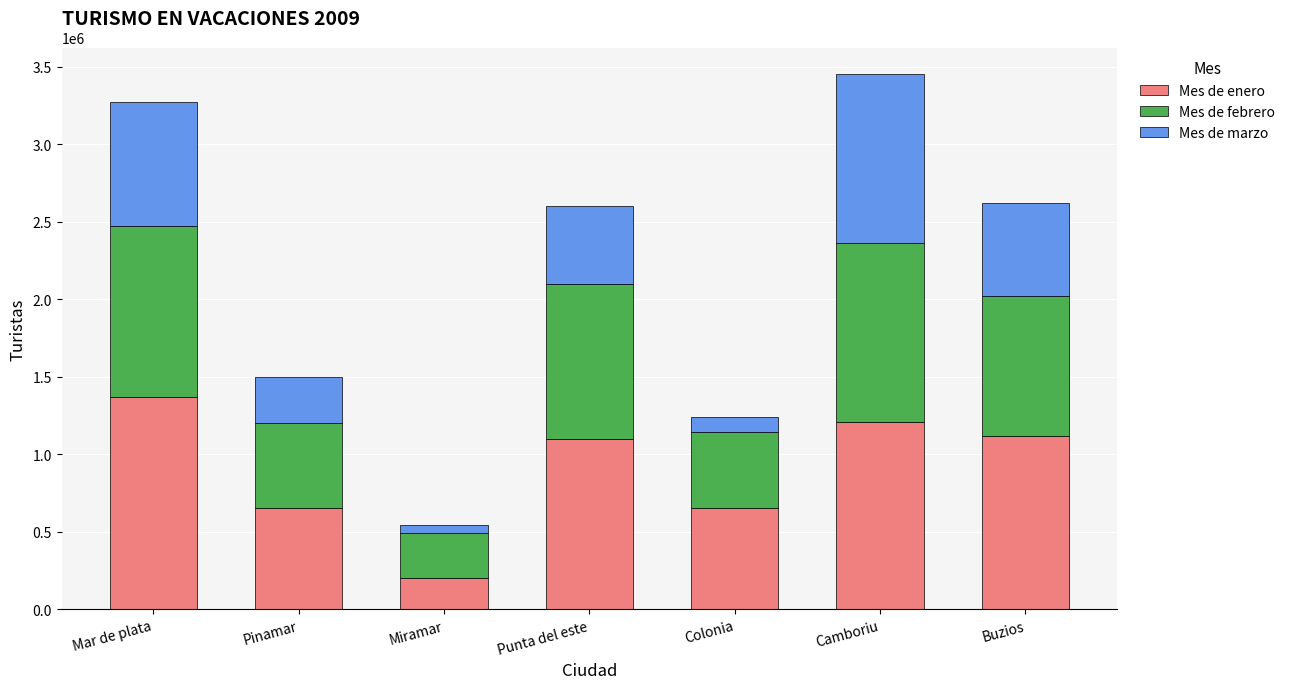

What is the sum of the Mes de enero values at Colonia and Camboriu?

1861180